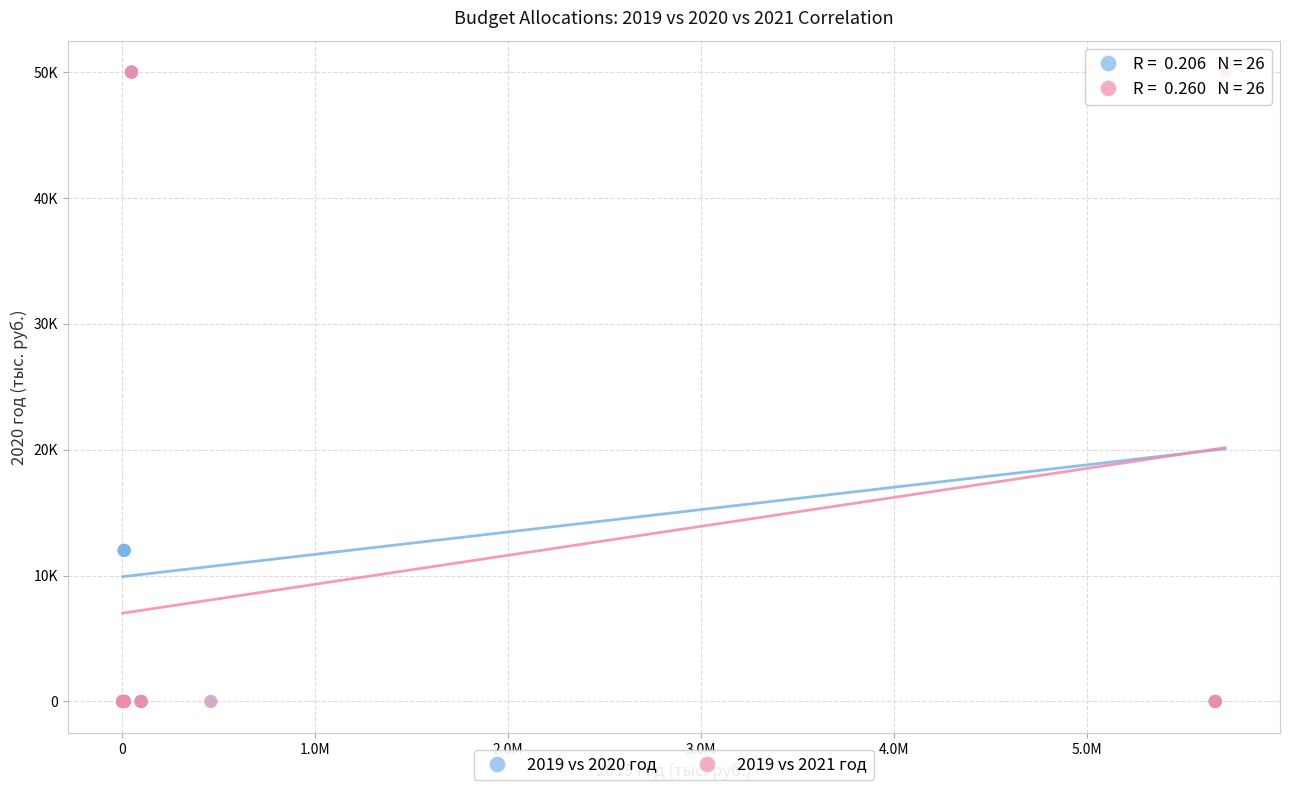

What are all the series names shown in the legend?

2019 vs 2020 год, 2019 vs 2021 год